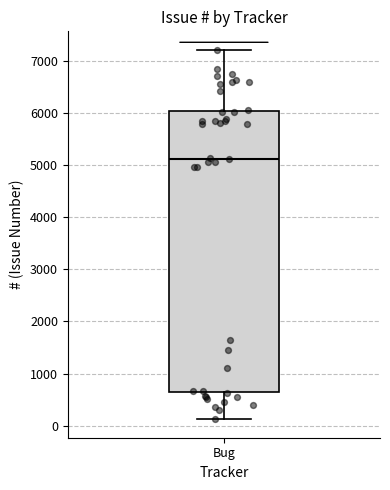

Read this box plot against the y-axis: the position of the median line, the range covered by the box, and the ends of both whiskers. The values are not printed on the chart, so give them approximately, as read against the axis.

median 5100, box 700 to 6000, whiskers 100 to 7200